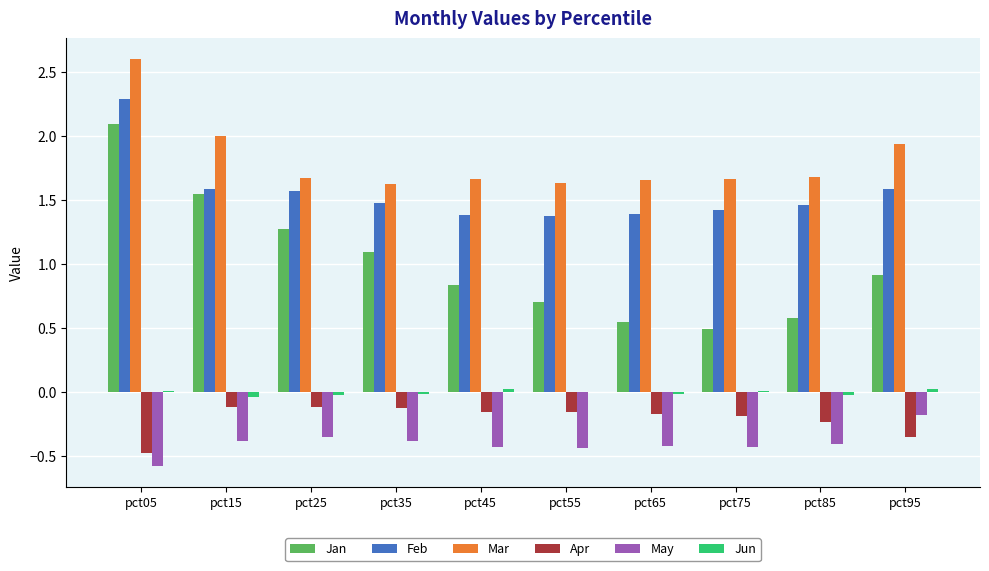

Which category has the highest value across all series?

pct05